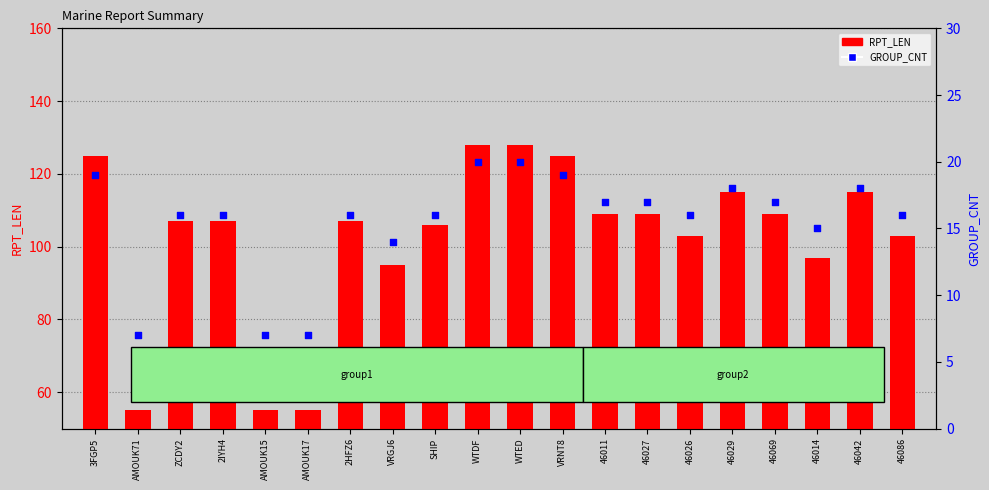

At which category is the sum across all series the highest?

WTDF